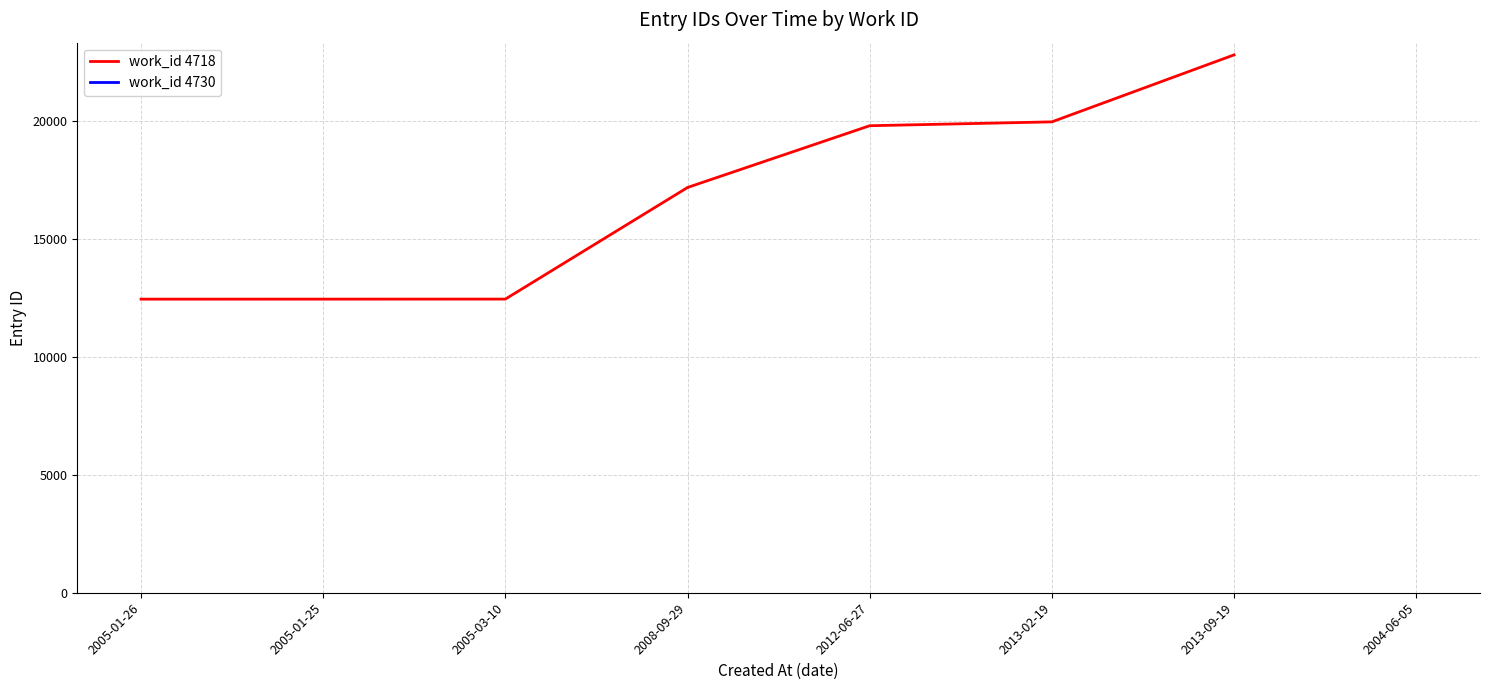

Which label corresponds to the smallest value in the chart?

2005-01-26